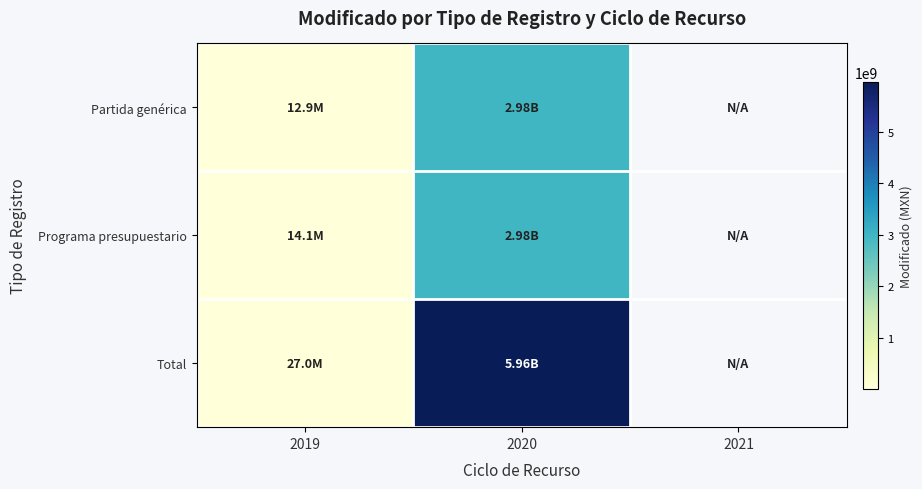

Which category has the lowest value in the Programa presupuestario series?

2019